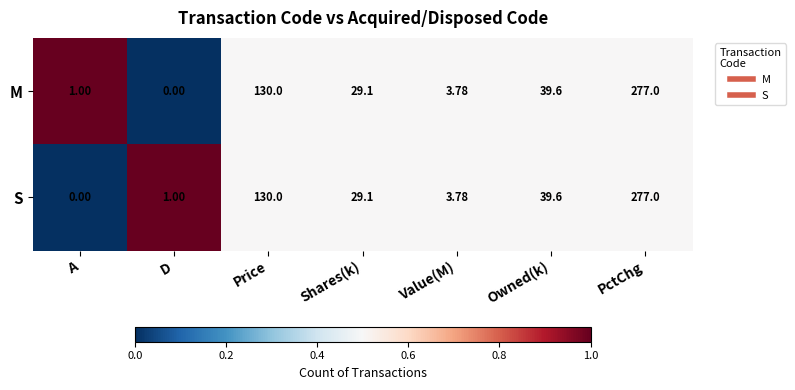

List the labels in order of M value, largest first.

PctChg, Price, Owned(k), Shares(k), Value(M), A, D